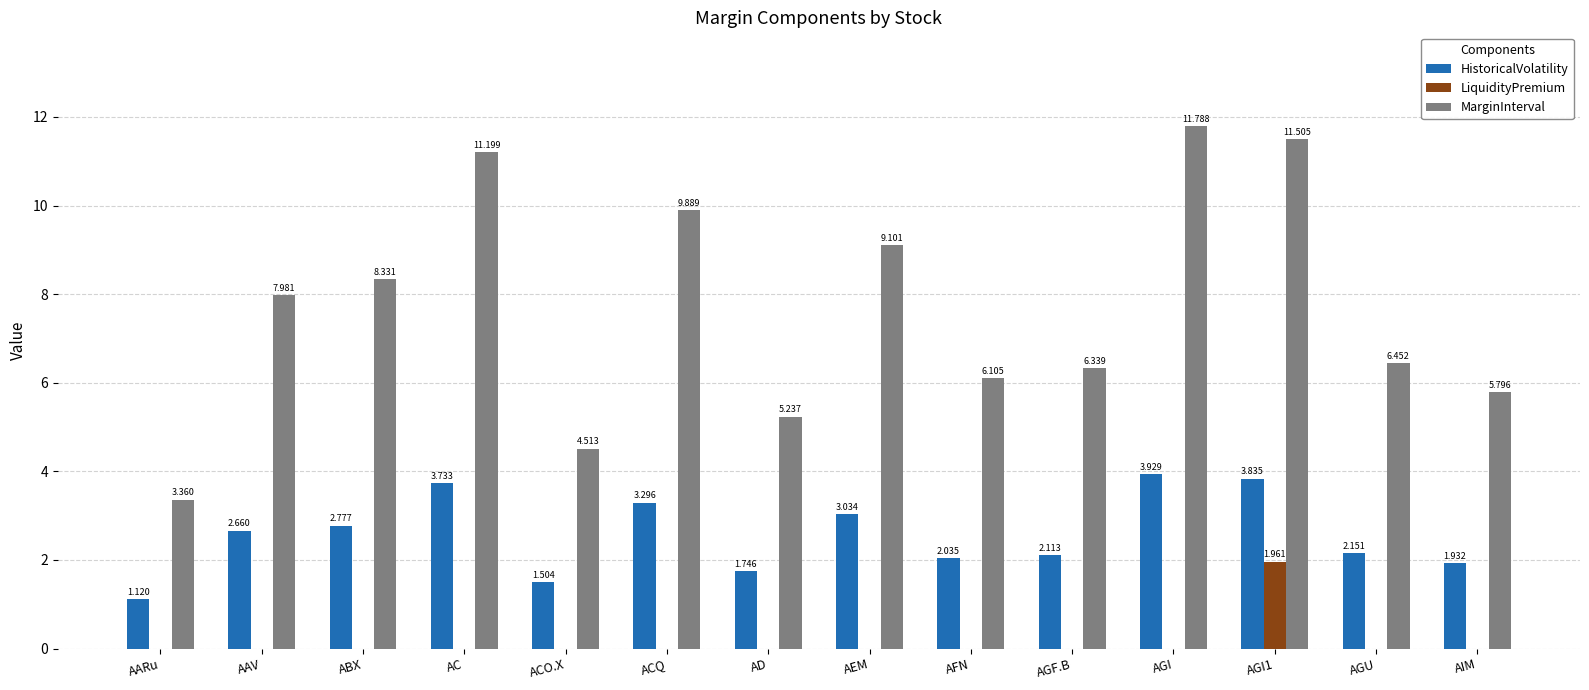

Which label corresponds to the largest value in the chart?

AGI